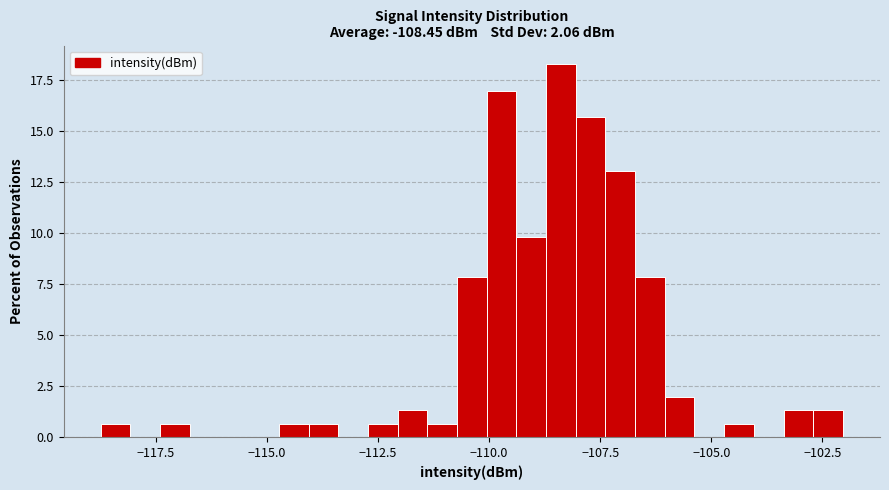

Read against the x-axis, roughly where is the centre of the tallest bar?

-108.5